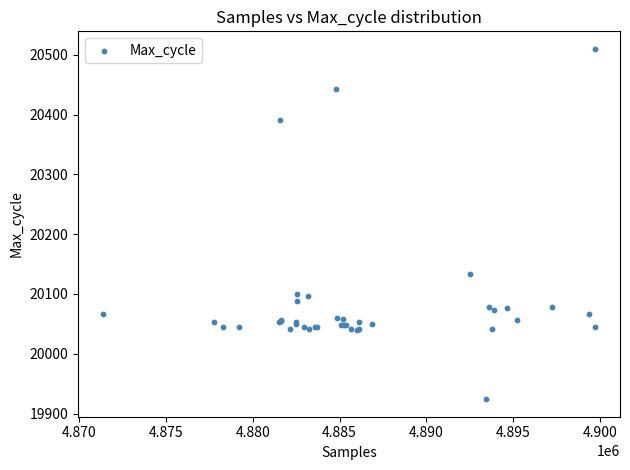

What Y value in the scatter plot is closest to 20217?

20134